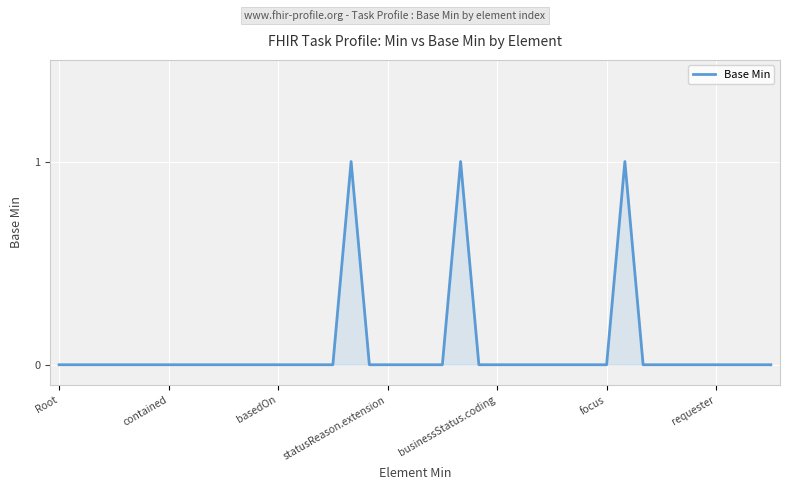

Does the chart display data point markers on the line(s)?

No